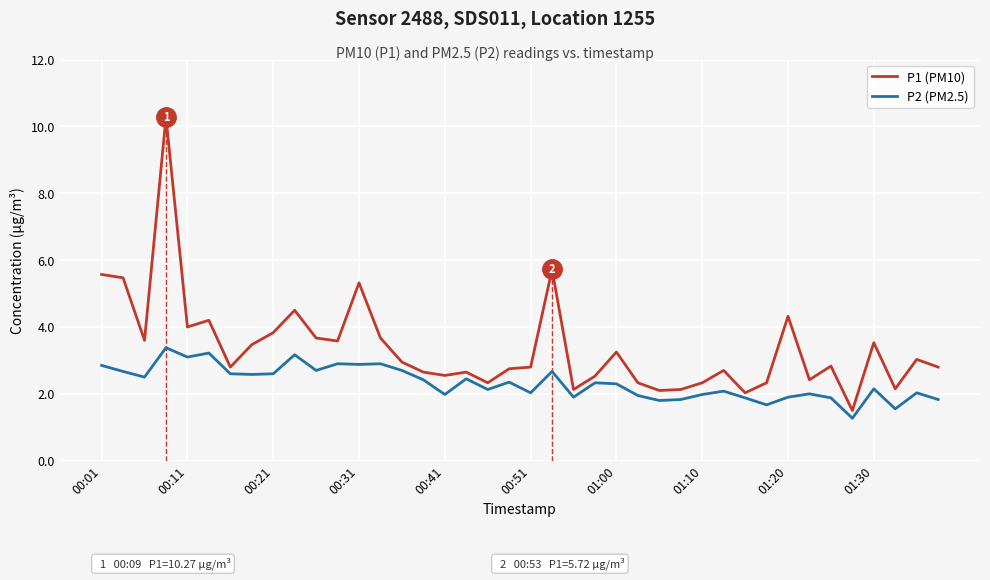

True or false: P1 (PM10) and P2 (PM2.5) cross at least once.

False